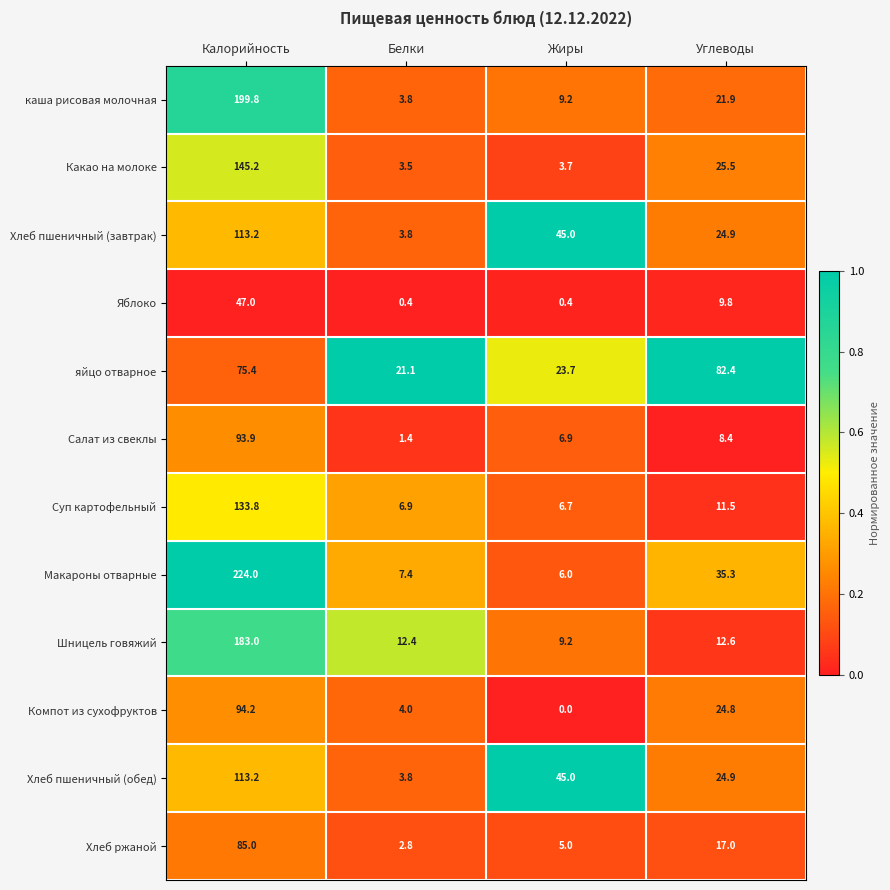

What is the average value of the Компот из сухофруктов series?

30.8